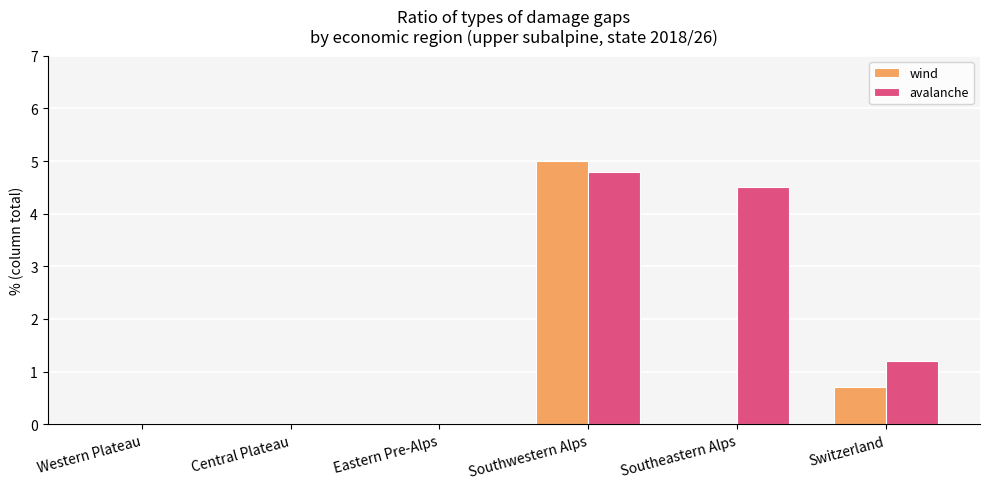

Is it true that avalanche equals 7.7 at Southwestern Alps?

False